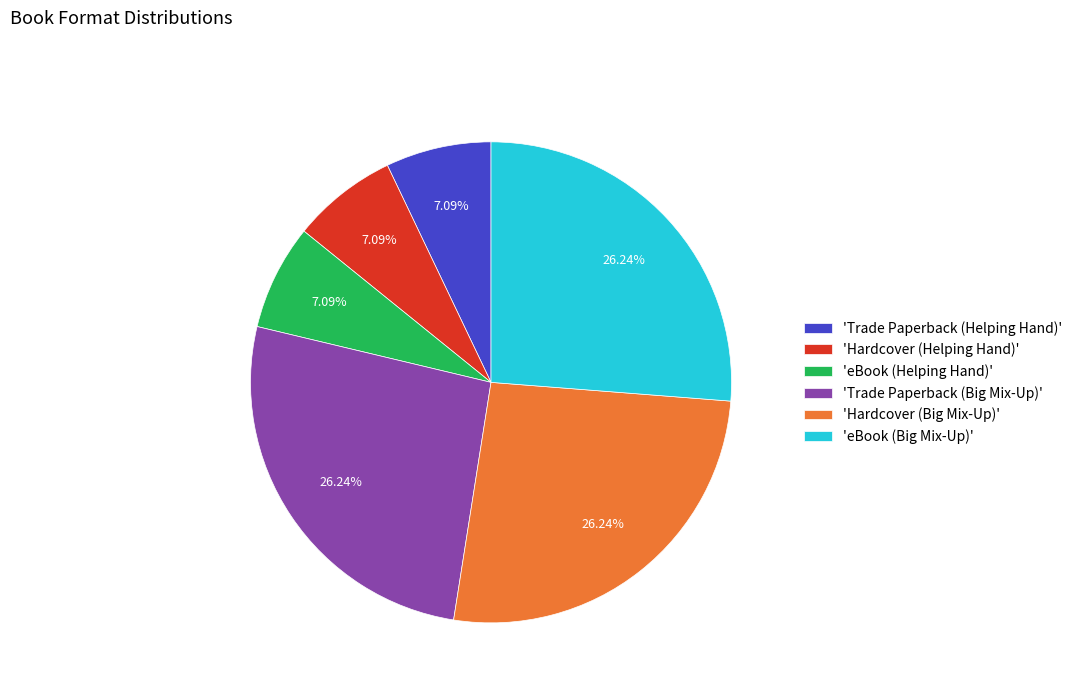

How many segments does this pie chart have?

6